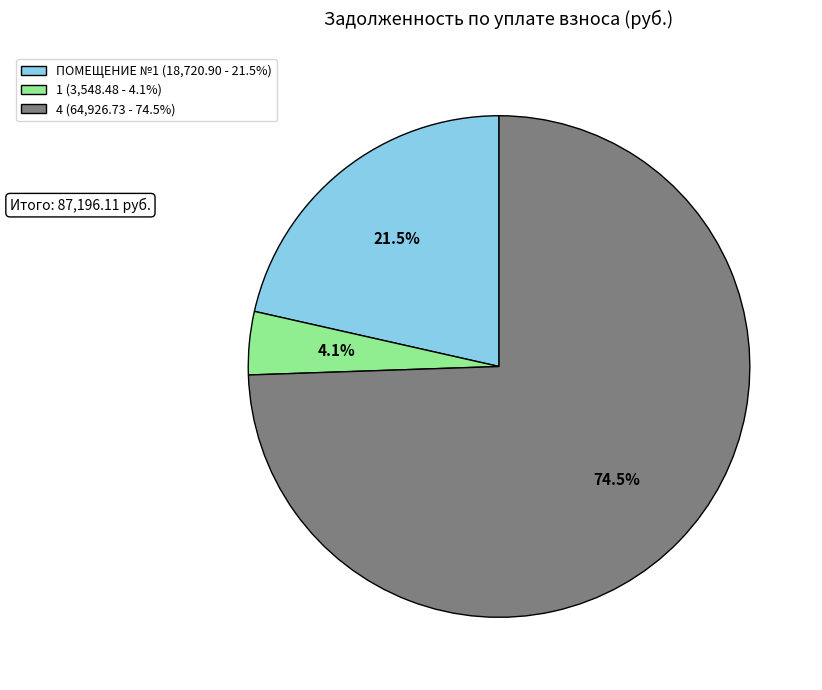

Is there any slice that represents more than half of the pie?

Yes